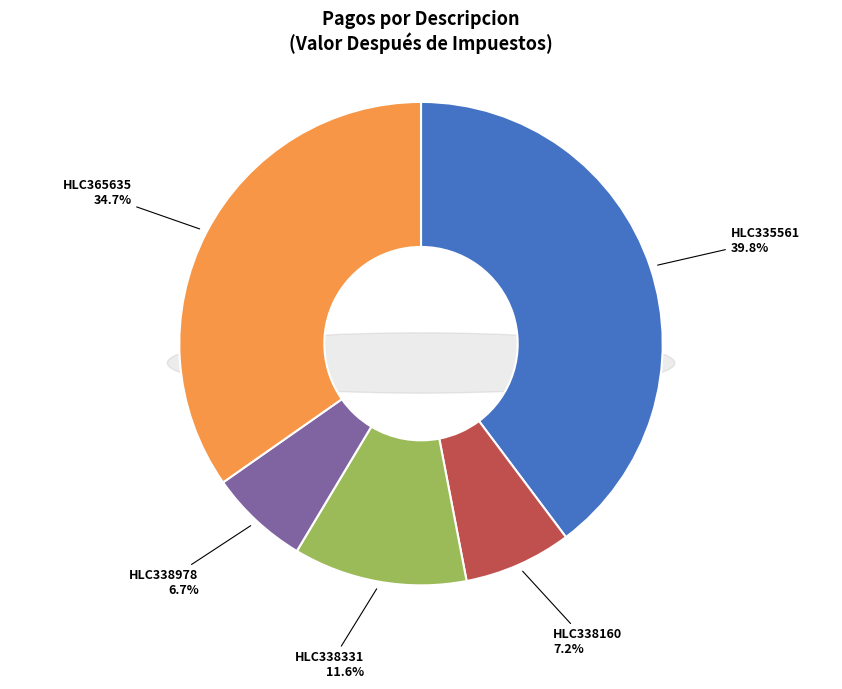

True or false: HLC335561 accounts for 48% of the total.

False